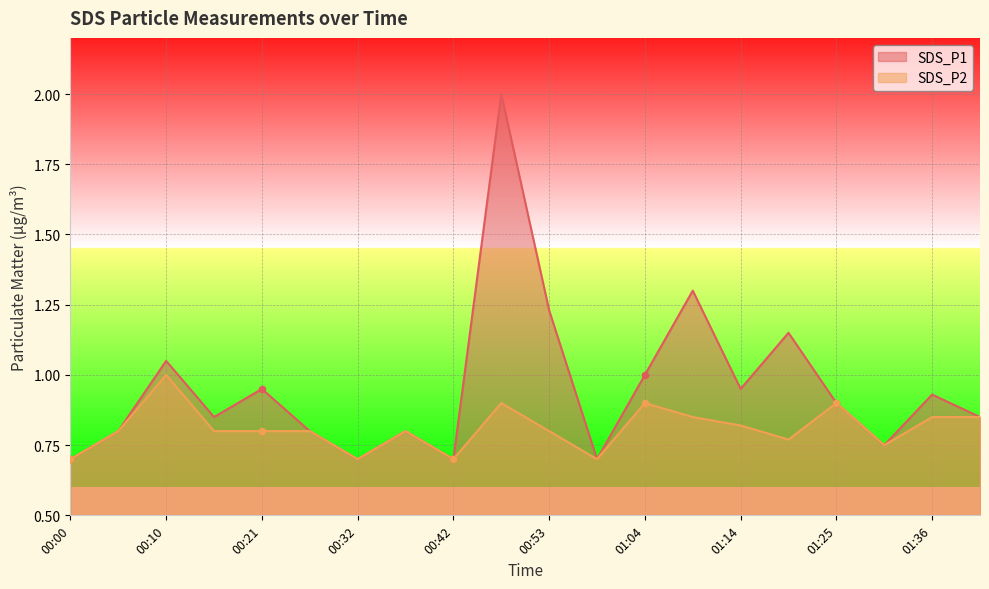

Which series contains the highest Y value?

SDS_P1